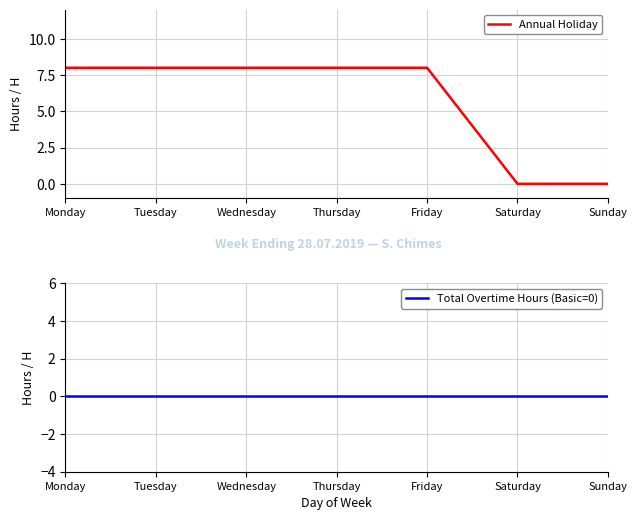

Which has a higher value, Thursday or Friday?

Thursday